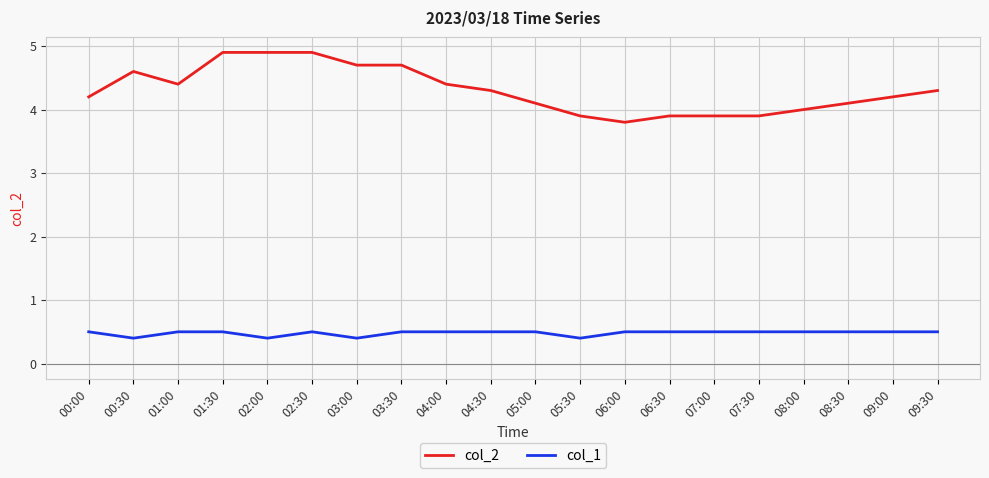

At how many categories does at least one series exceed 2?

20